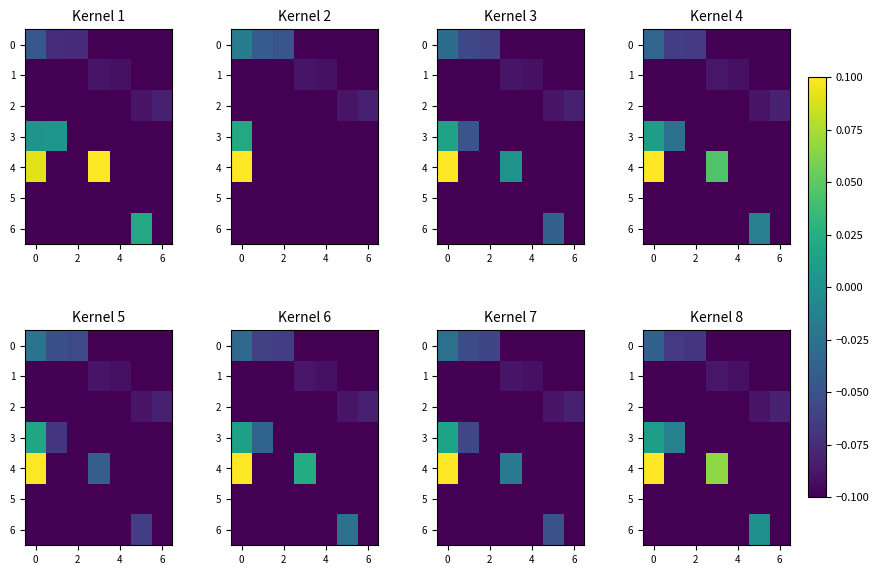

Which series has the largest total across all categories?

4